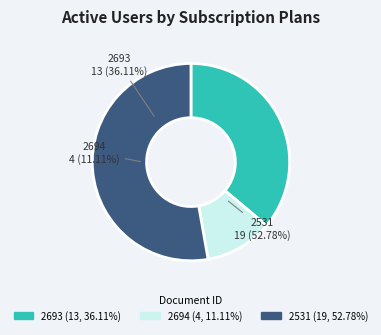

Which slice is the largest?

Teil eines Buches (2531)